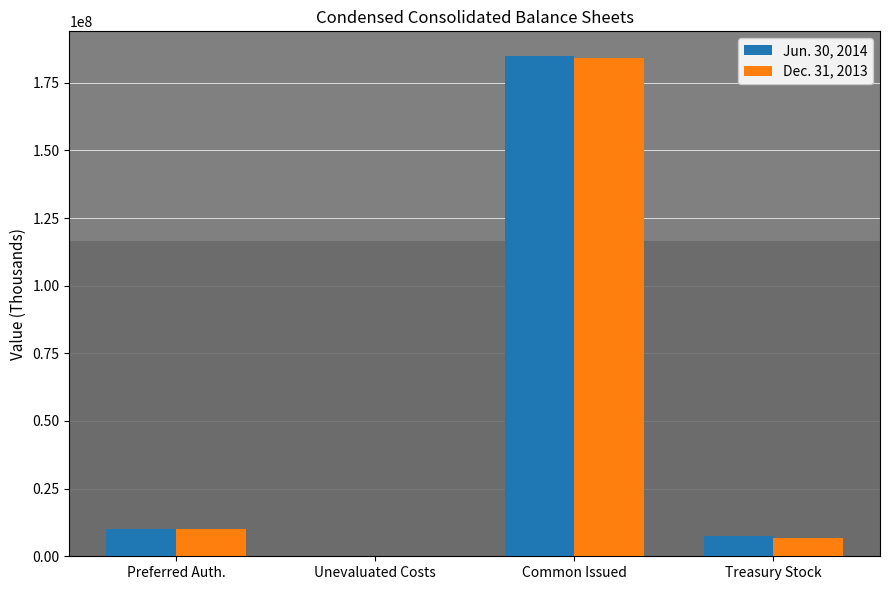

What are all the series names shown in the legend?

Jun. 30, 2014, Dec. 31, 2013